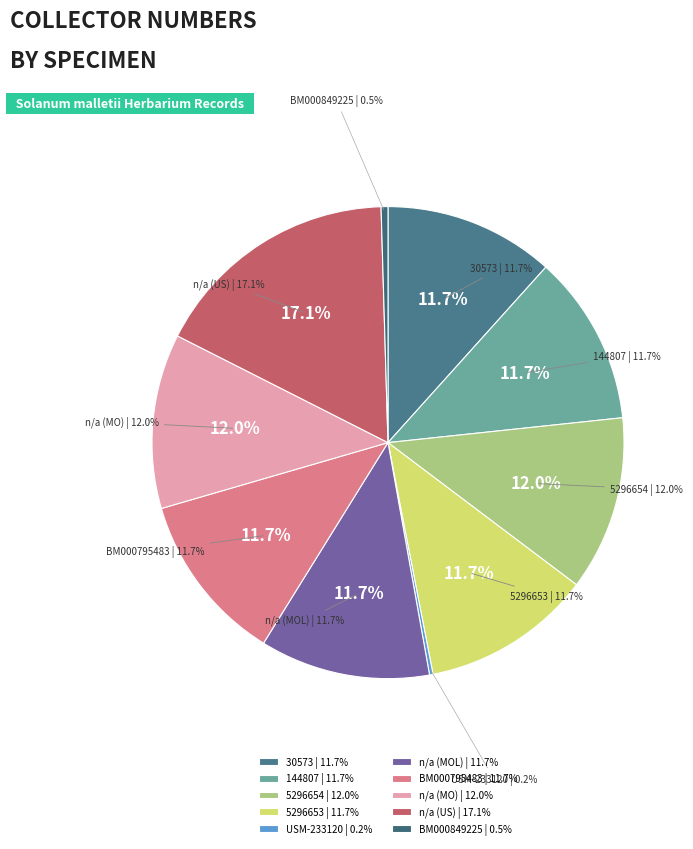

Is it true that n/a (MO) is 12% of the pie?

True